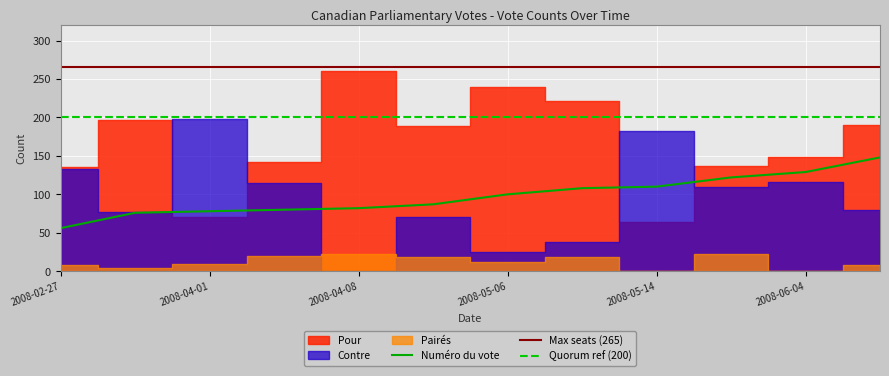

What is the lowest value of the Quorum ref (200) series?

200